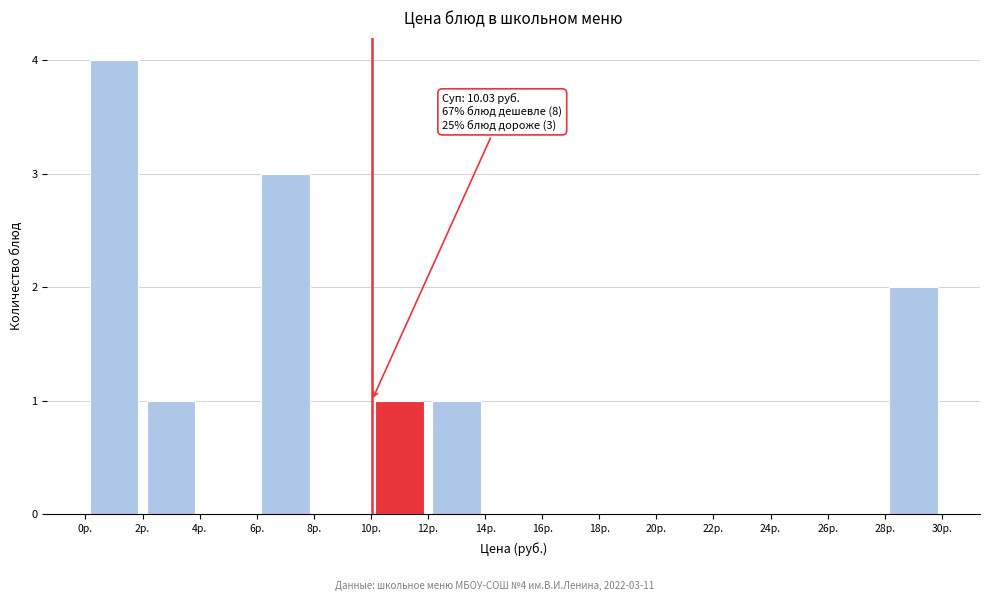

Which range on the x-axis has the tallest bar?

0 to 2